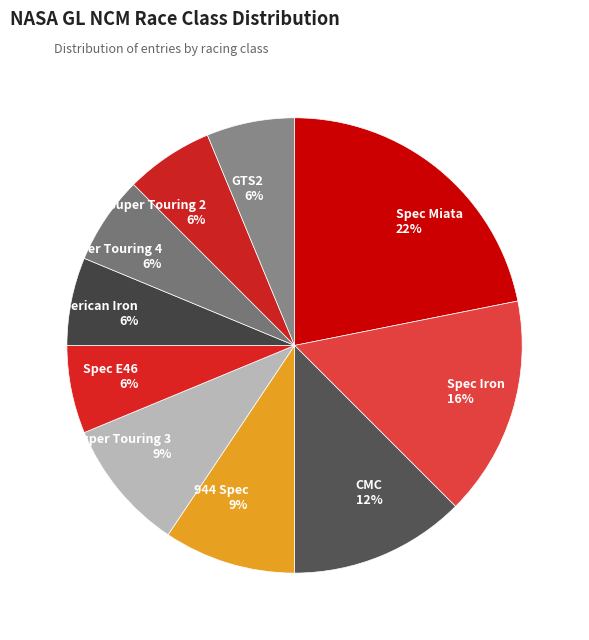

How many slices are in this pie chart?

10